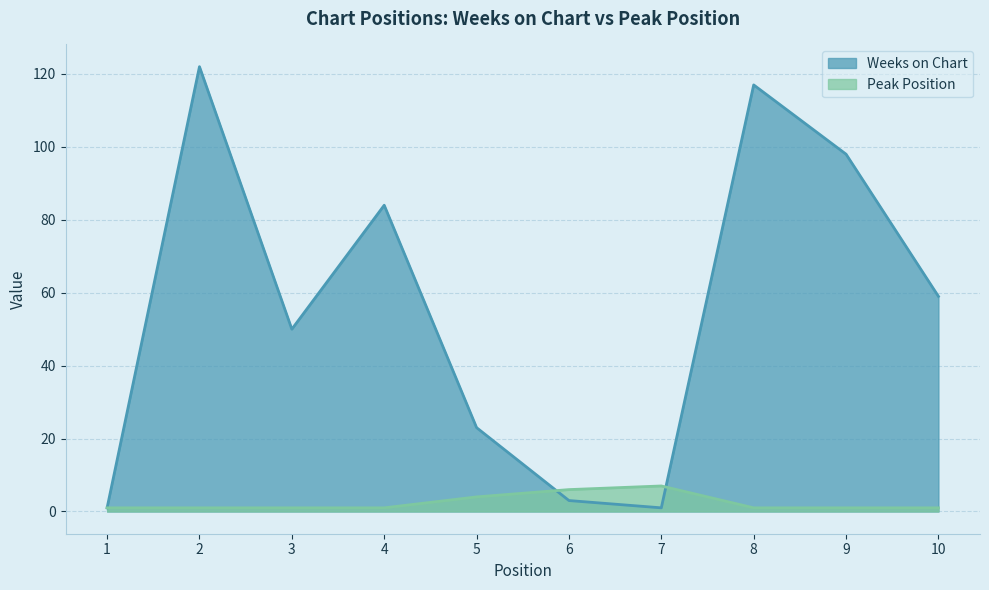

Between 10 and 7, which is larger?

10